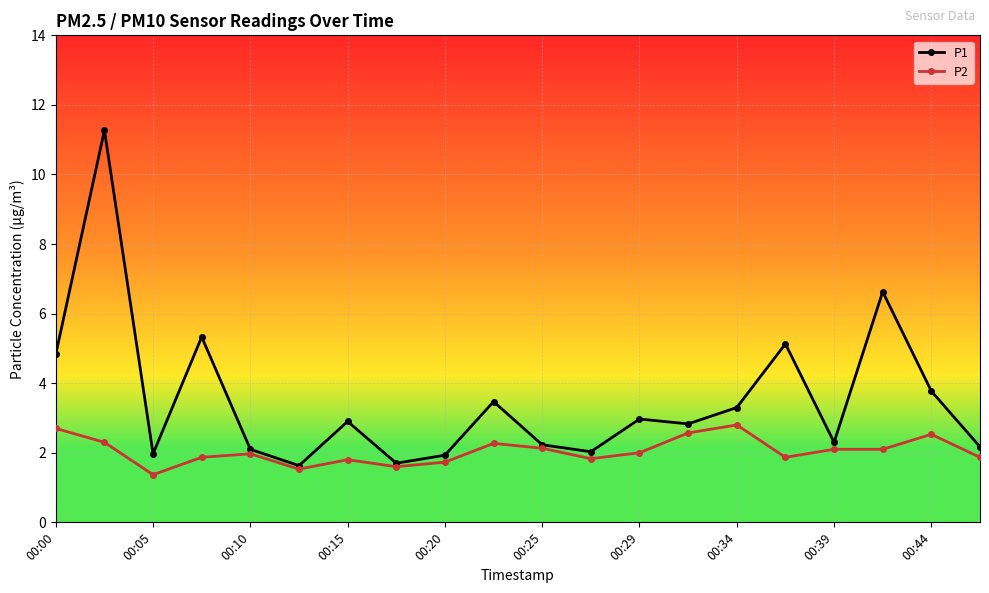

True or false: P2 has more than 1 interior local peaks.

True